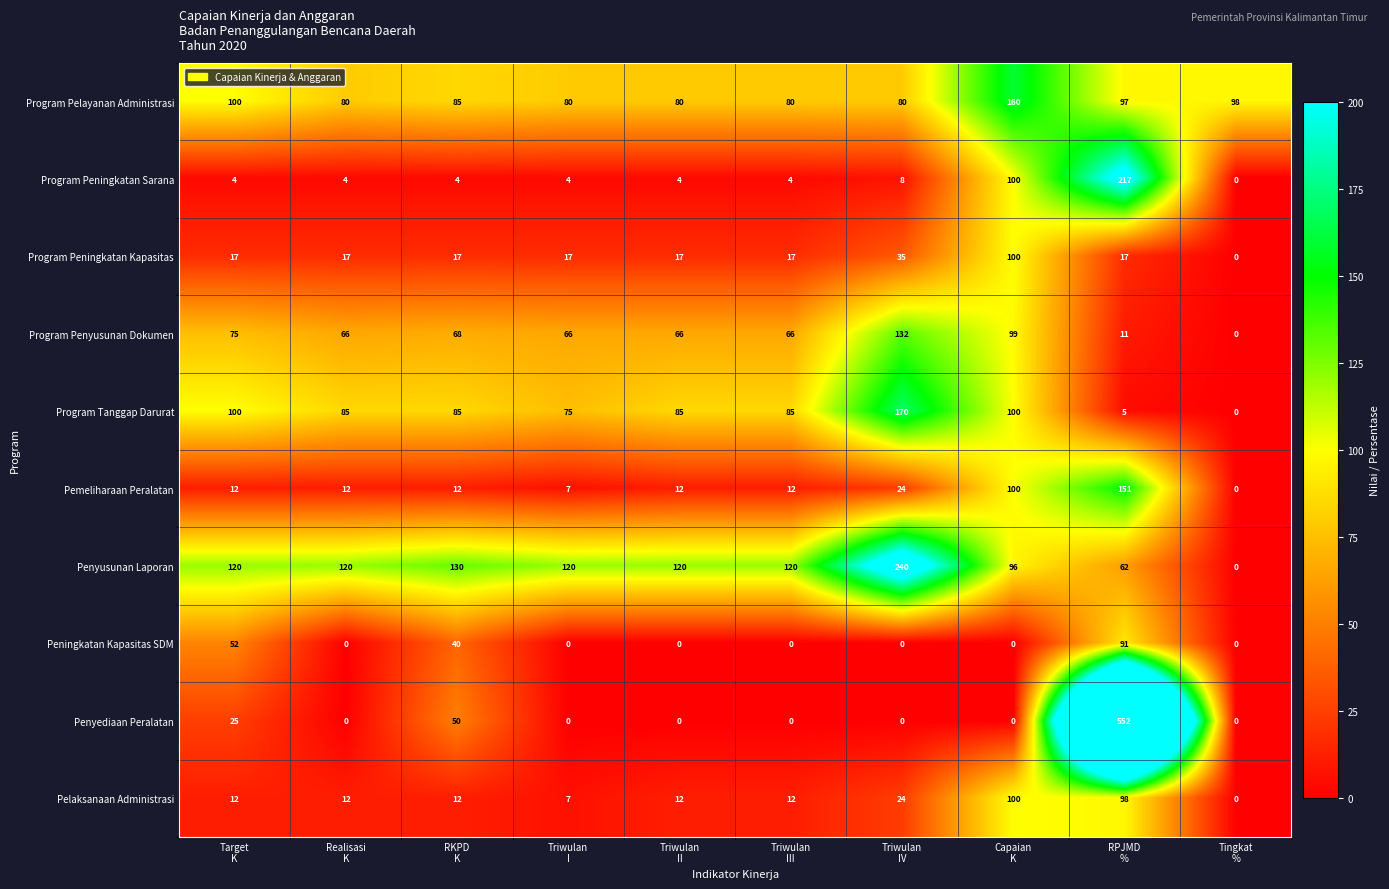

What is the average value of the Pelaksanaan Administrasi series?

29